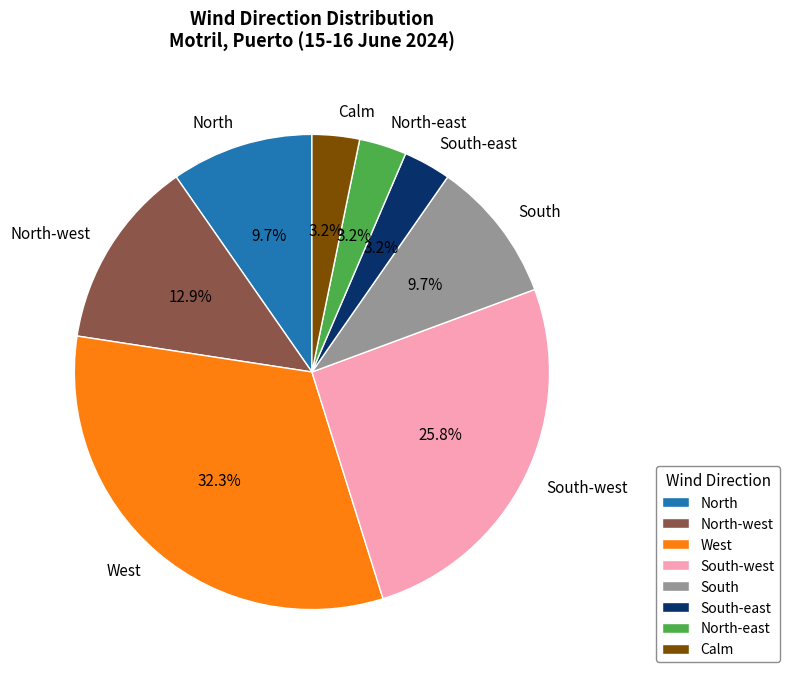

Count the number of slices in the pie.

8